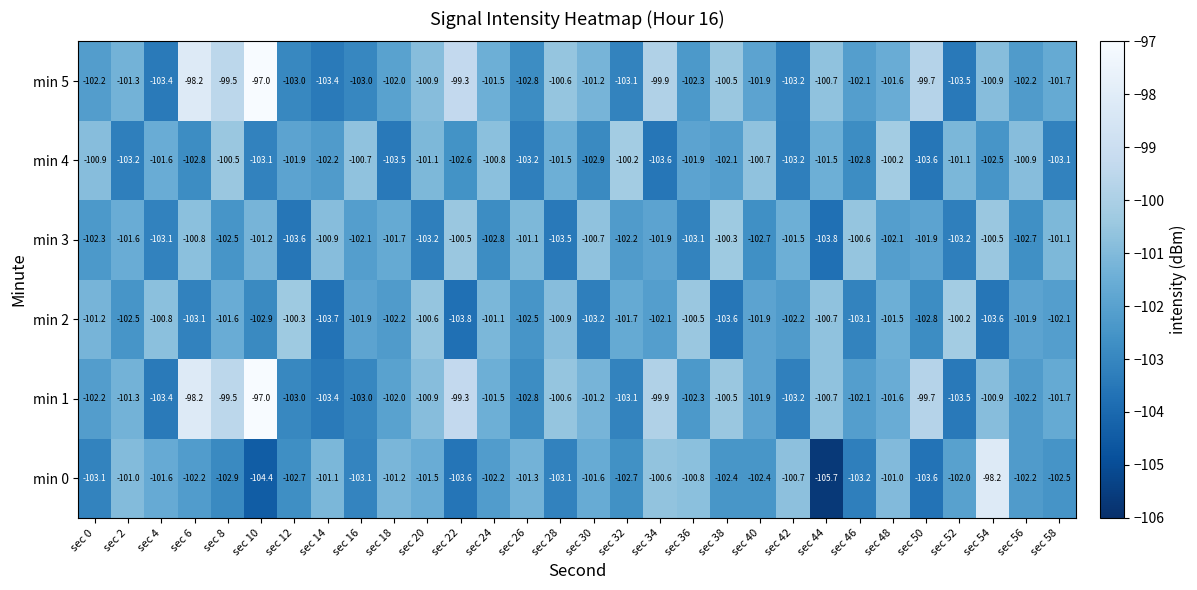

Which series has the largest range (max minus min)?

min 0